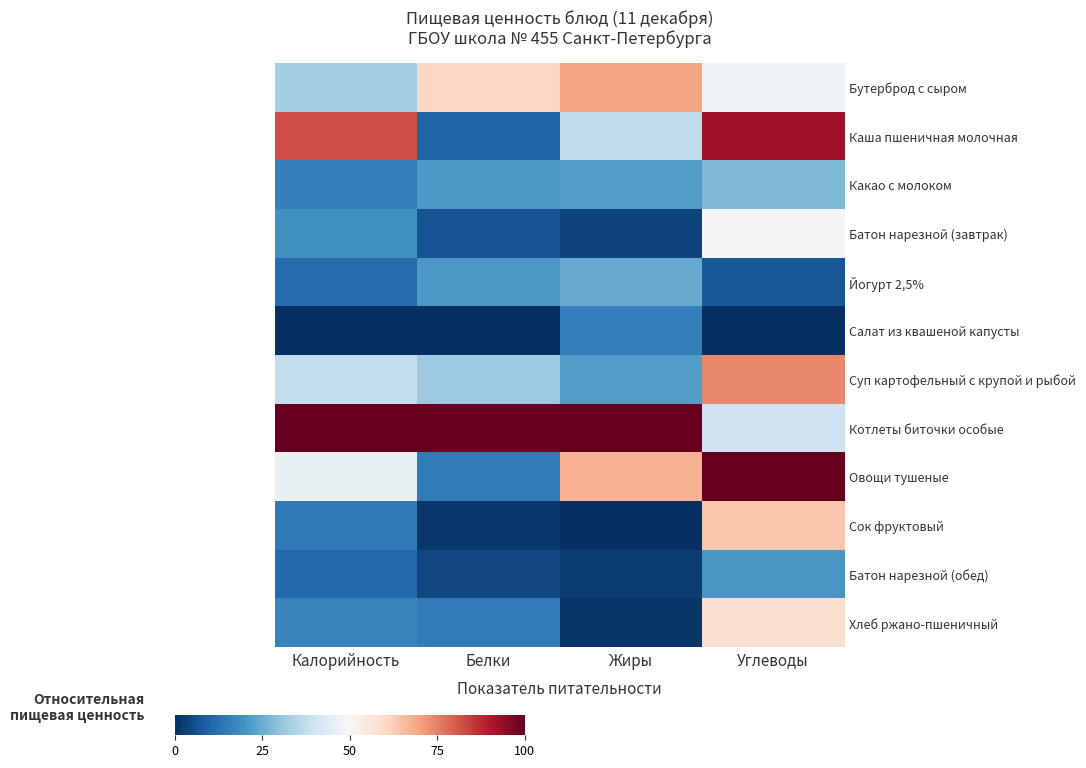

Reading left to right, transcribe all the data shown in this chart.

Бутерброд с сыром: Калорийность=0.3	Белки=0.6	Жиры=0.7	Углеводы=0.5
Каша пшеничная молочная: Калорийность=0.8	Белки=0.1	Жиры=0.4	Углеводы=0.9
Какао с молоком: Калорийность=0.2	Белки=0.2	Жиры=0.2	Углеводы=0.3
Батон нарезной (завтрак): Калорийность=0.2	Белки=0.1	Жиры=0.0	Углеводы=0.5
Йогурт 2,5%: Калорийность=0.1	Белки=0.2	Жиры=0.2	Углеводы=0.1
Салат из квашеной капусты: Калорийность=0.0	Белки=0.0	Жиры=0.2	Углеводы=0.0
Суп картофельный с крупой и рыбой: Калорийность=0.4	Белки=0.3	Жиры=0.2	Углеводы=0.7
Котлеты биточки особые: Калорийность=1.0	Белки=1.0	Жиры=1.0	Углеводы=0.4
Овощи тушеные: Калорийность=0.5	Белки=0.1	Жиры=0.7	Углеводы=1.0
Сок фруктовый: Калорийность=0.1	Белки=0.0	Жиры=0.0	Углеводы=0.6
Батон нарезной (обед): Калорийность=0.1	Белки=0.0	Жиры=0.0	Углеводы=0.2
Хлеб ржано-пшеничный: Калорийность=0.2	Белки=0.2	Жиры=0.0	Углеводы=0.6